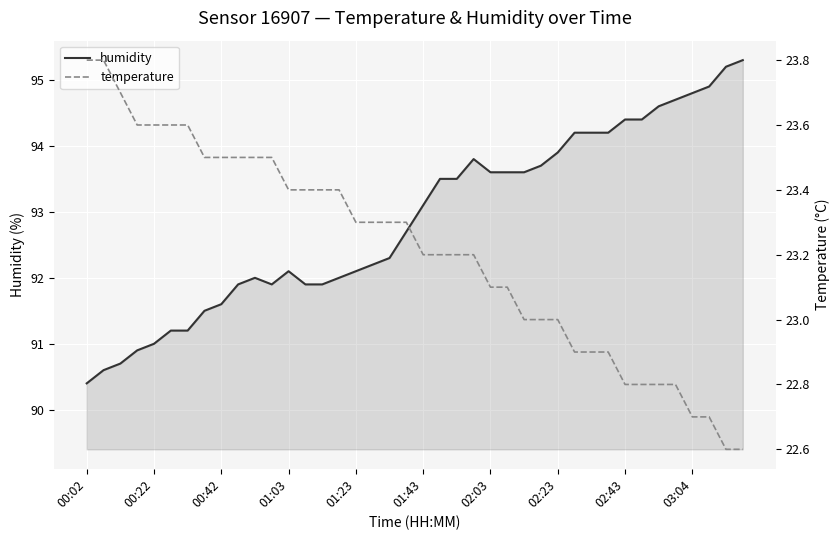

What is the difference between the maximum and second lowest values in the temperature series?

1.2